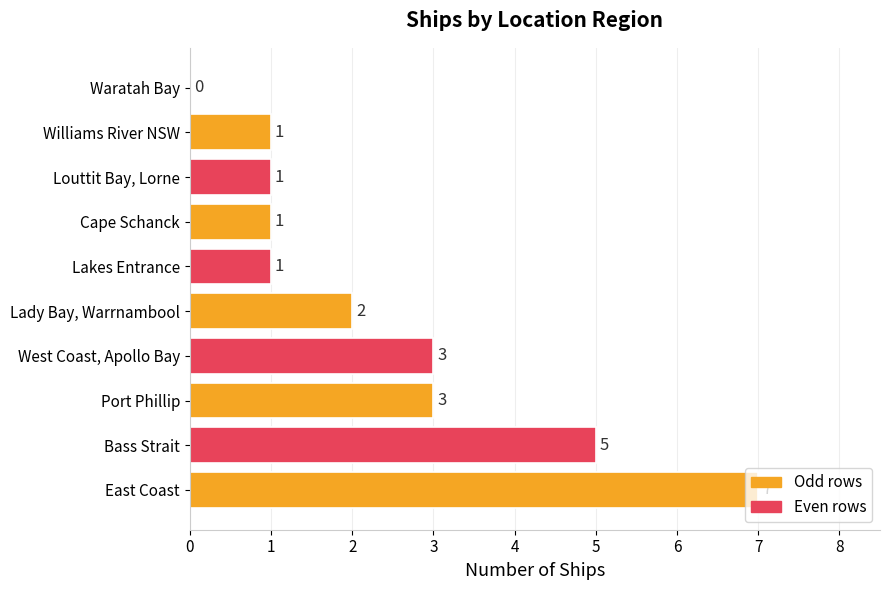

Which has a higher value, Bass Strait or East Coast?

East Coast